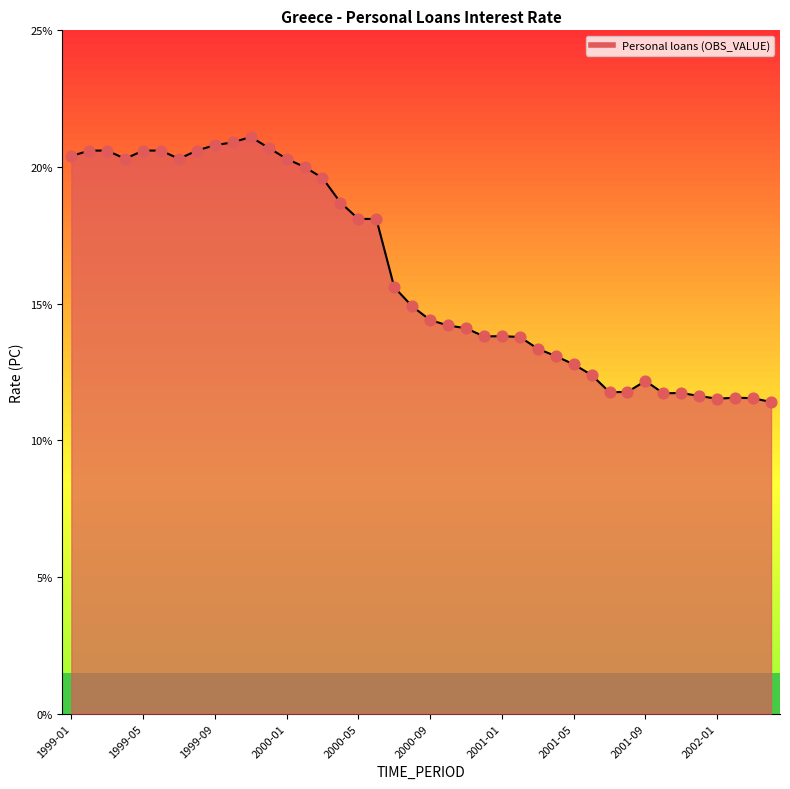

What is the maximum value shown in the chart?

21.1